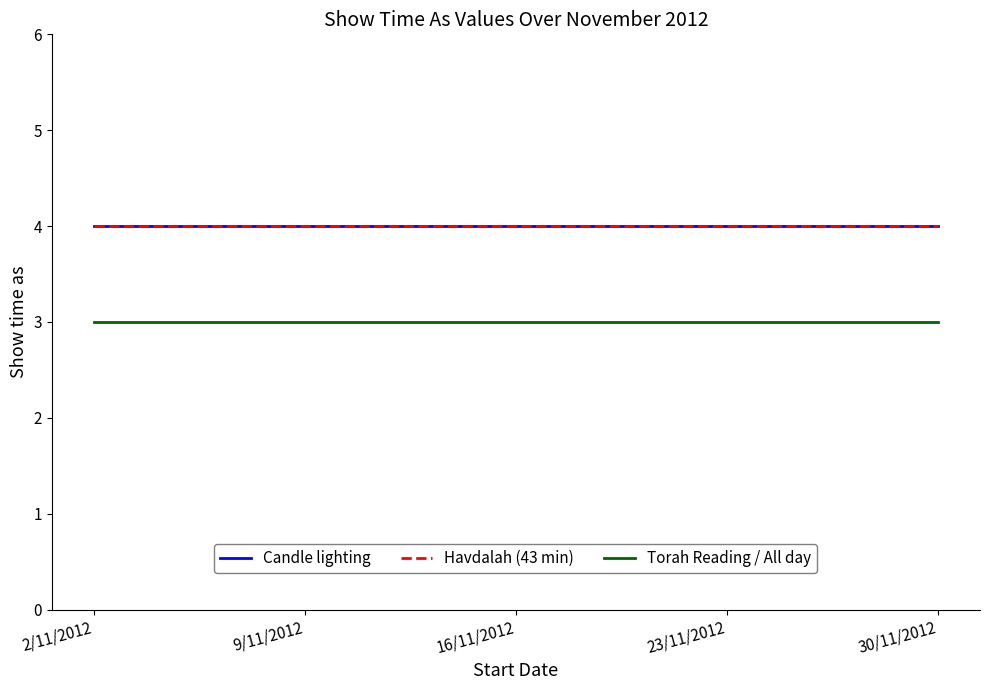

Which series has the widest spread of values?

Candle lighting